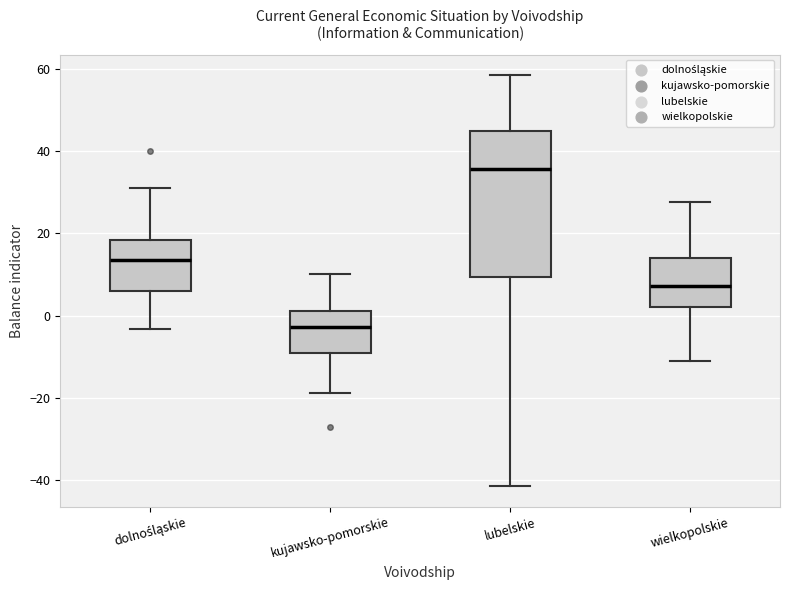

Reading left to right, read every box against the y-axis: the position of its median line, the range the box covers, and the ends of its whiskers. The values are not printed on the chart, so give them approximately, as read against the axis.

dolnośląskie: median 14, box 6 to 18, whiskers -4 to 30
kujawsko-pomorskie: median -2, box -10 to 2, whiskers -18 to 10
lubelskie: median 36, box 10 to 44, whiskers -42 to 58
wielkopolskie: median 8, box 2 to 14, whiskers -12 to 28